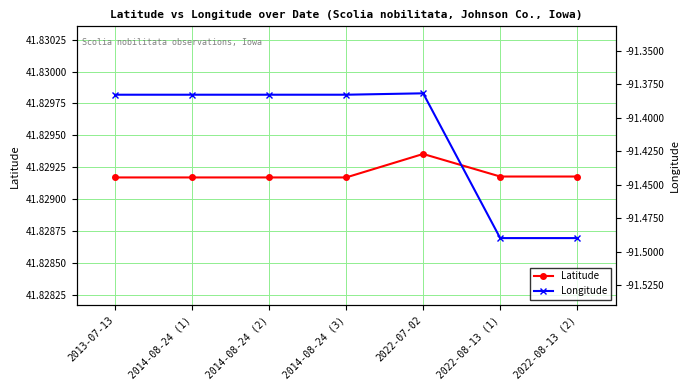

The value of Longitude at 2014-08-24 (2) is -54.3. True or false?

False